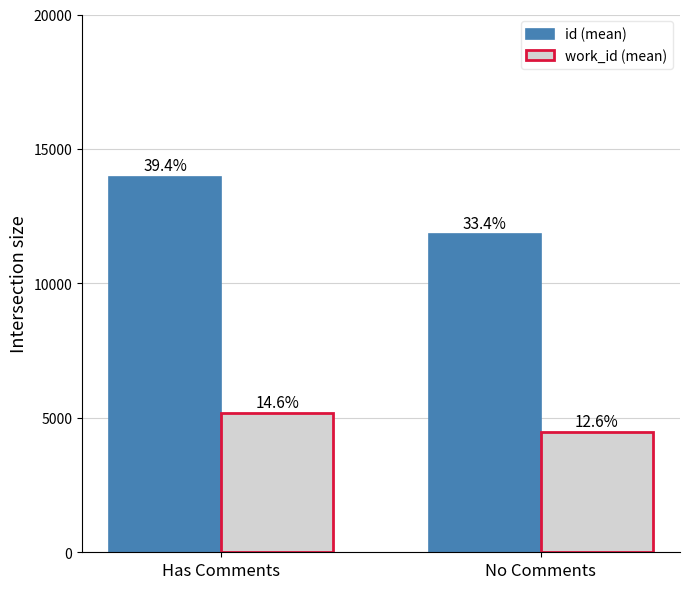

What are all the series names shown in the legend?

id (mean), work_id (mean)